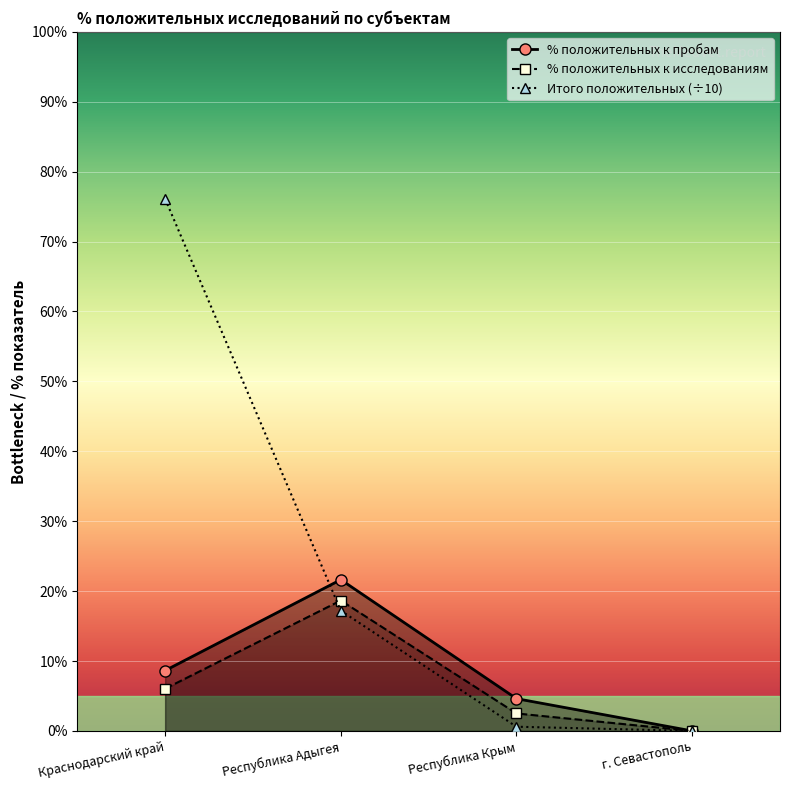

True or false: % положительных к исследованиям and % положительных к пробам cross at least once.

False